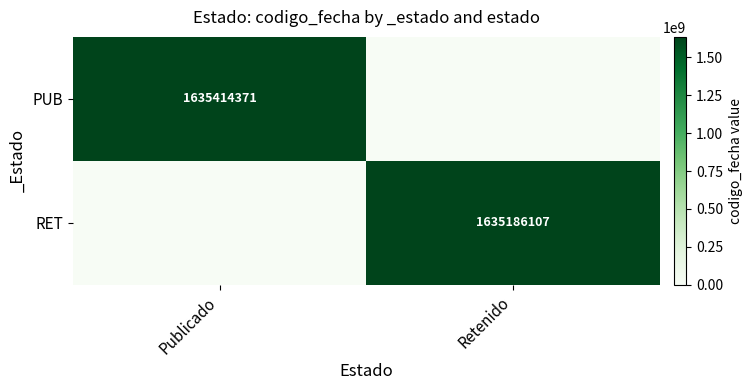

Is the value of PUB at Publicado greater than the value of RET at Retenido?

Yes